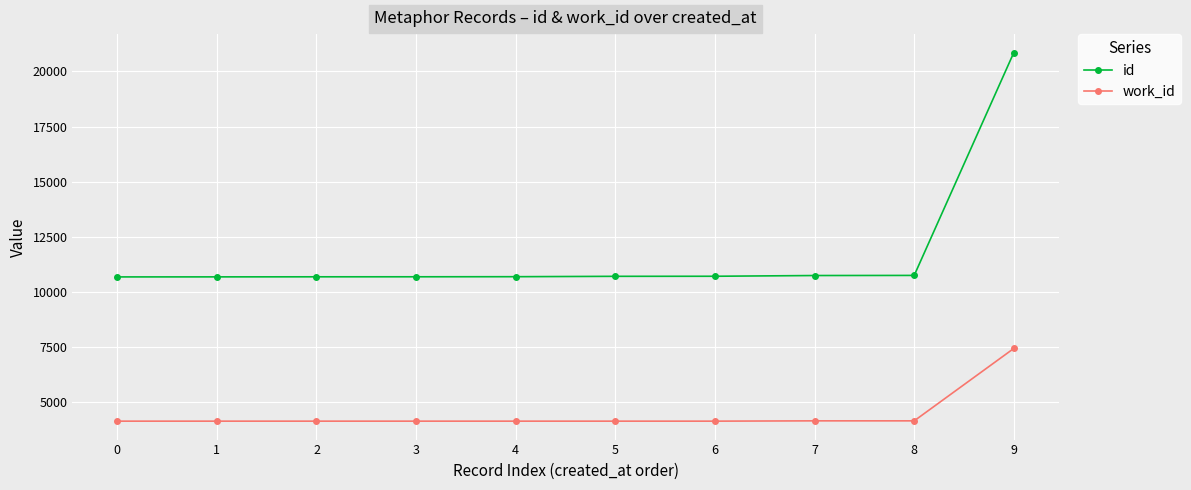

What is the value of the work_id point at the 8th from the left?

4167